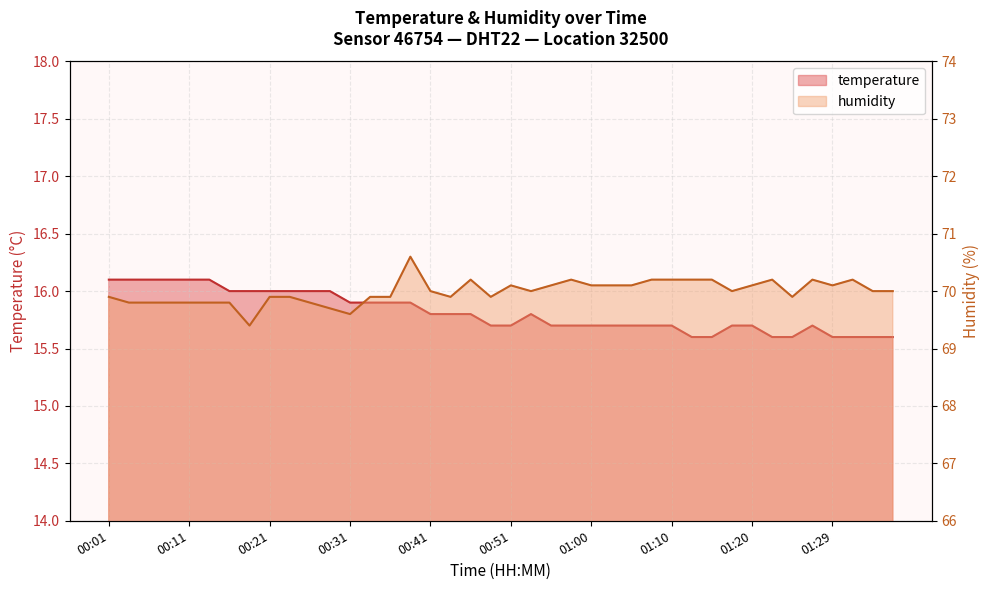

Where is the first local maximum for humidity?

00:38